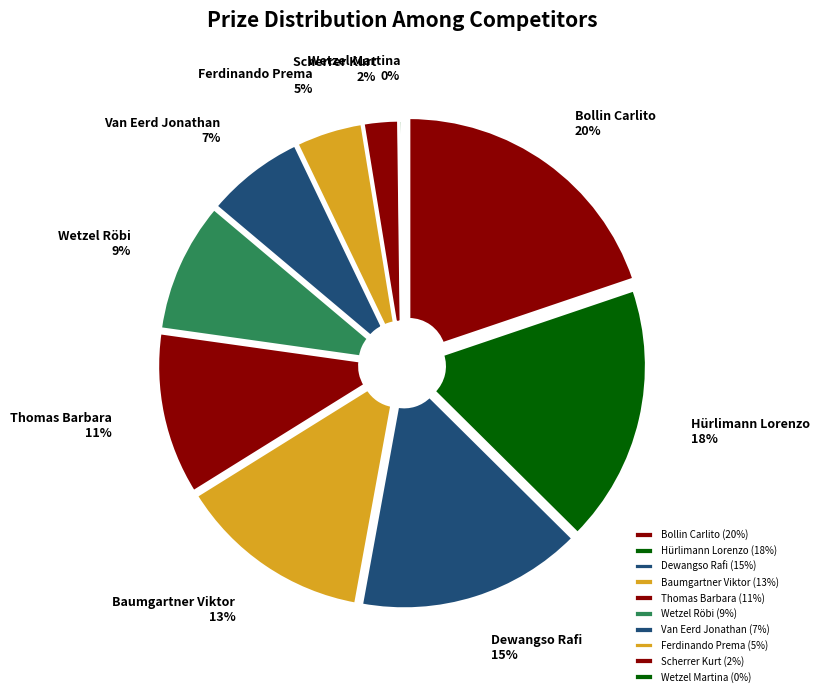

Which category has the smallest portion of the pie?

Wetzel Martina